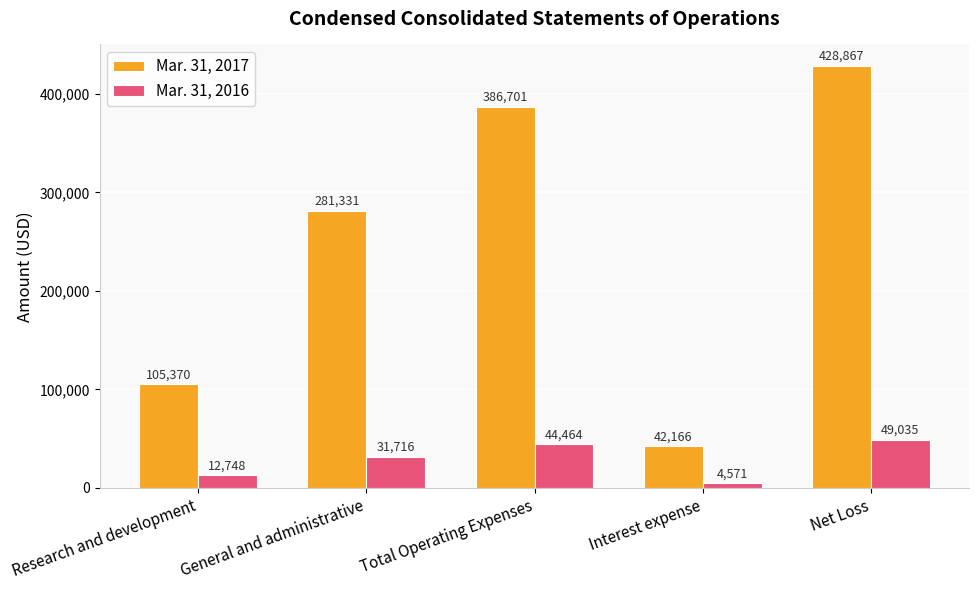

What is the sum of all Mar. 31, 2017 values?

1244435